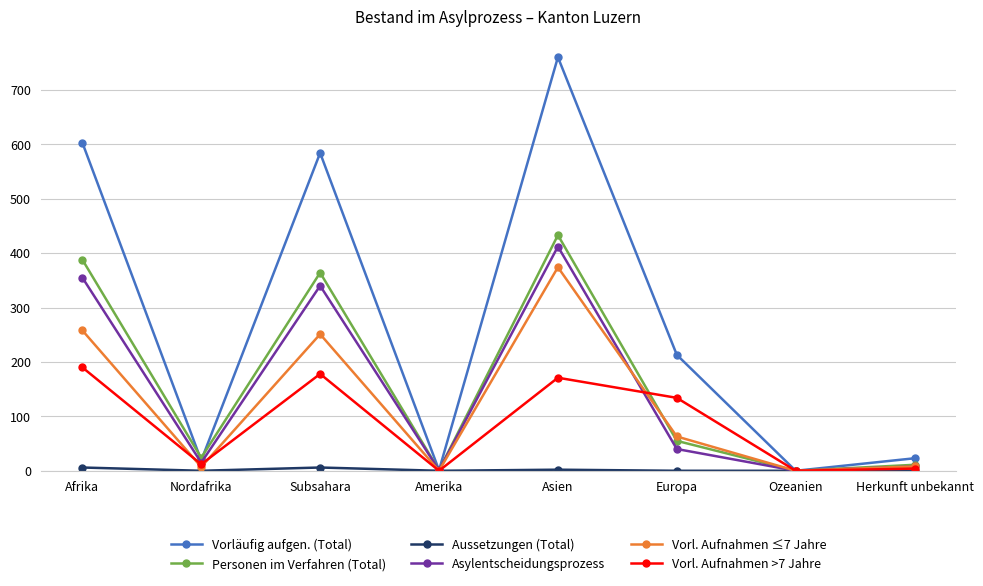

At which category does Vorl. Aufnahmen ≤7 Jahre reach its first local valley?

Nordafrika